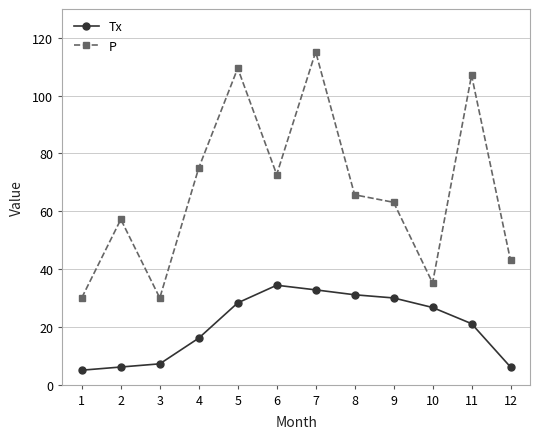

True or false: Tx and P intersect in this chart.

False